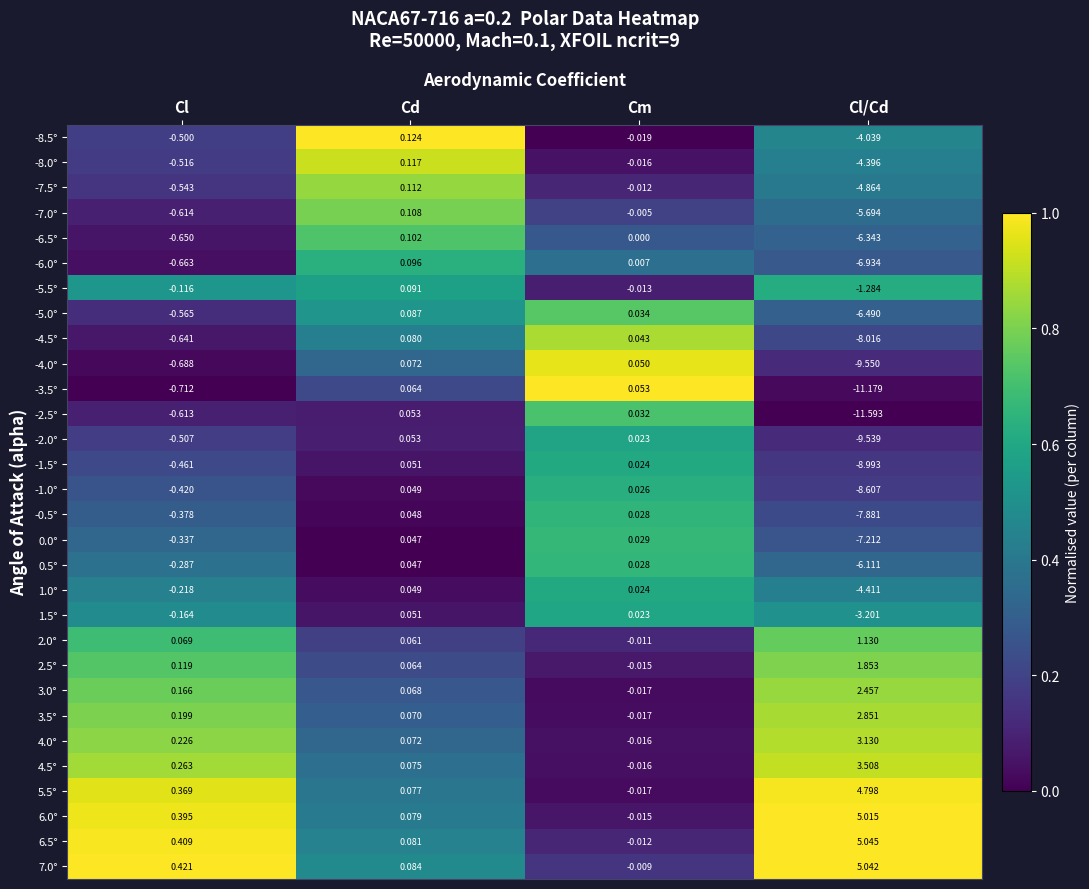

Which category has the lowest value in the -4.0° series?

Cl/Cd